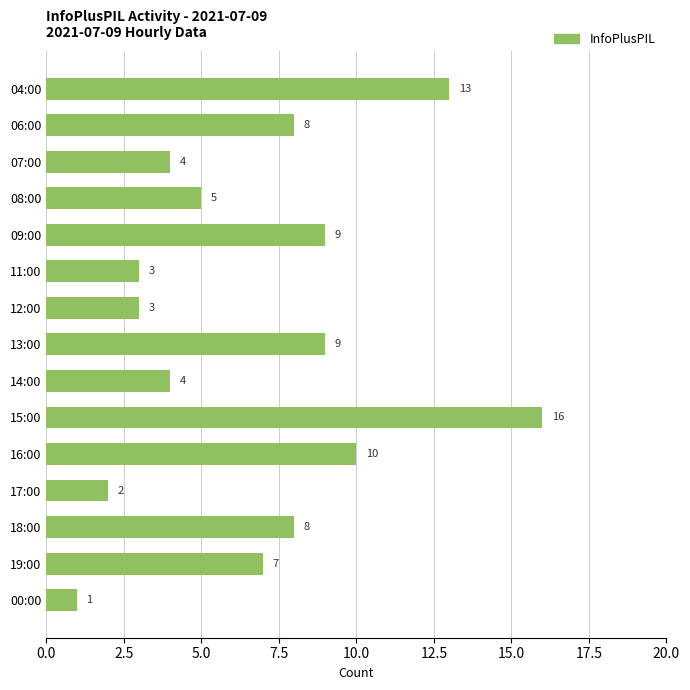

What value does the data have at 12:00, to the nearest 5?

5